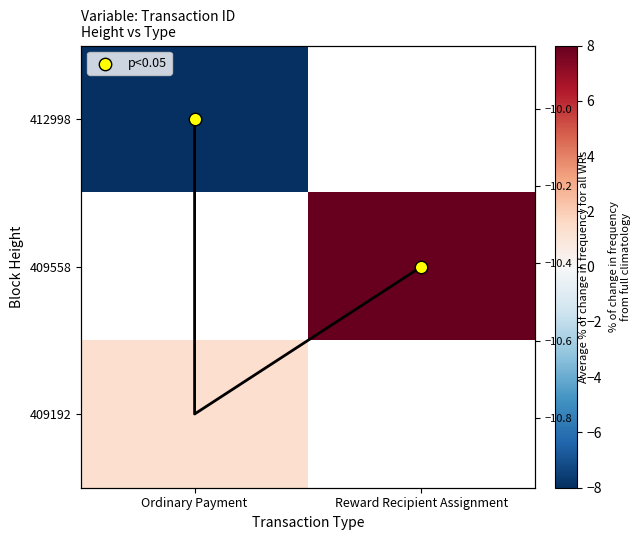

Rank the series at Reward Recipient Assignment from highest to lowest value.

412998, 409558, 409192